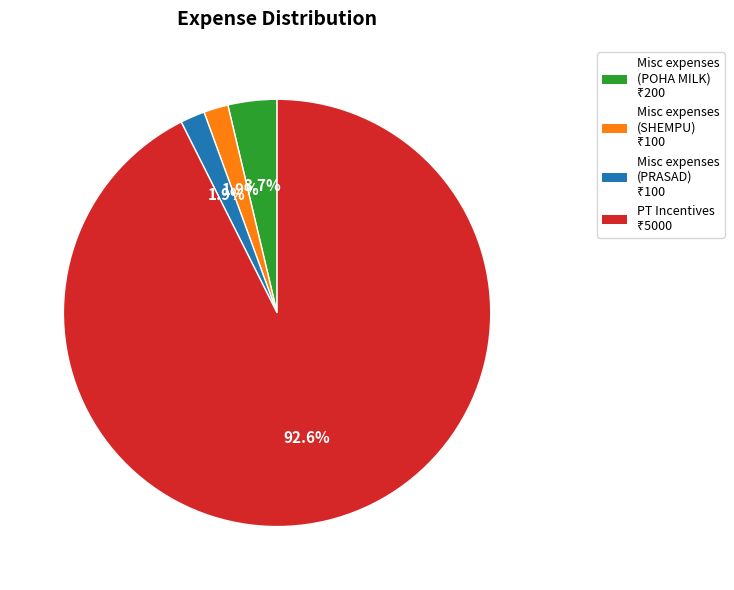

Is there any slice that represents more than half of the pie?

Yes